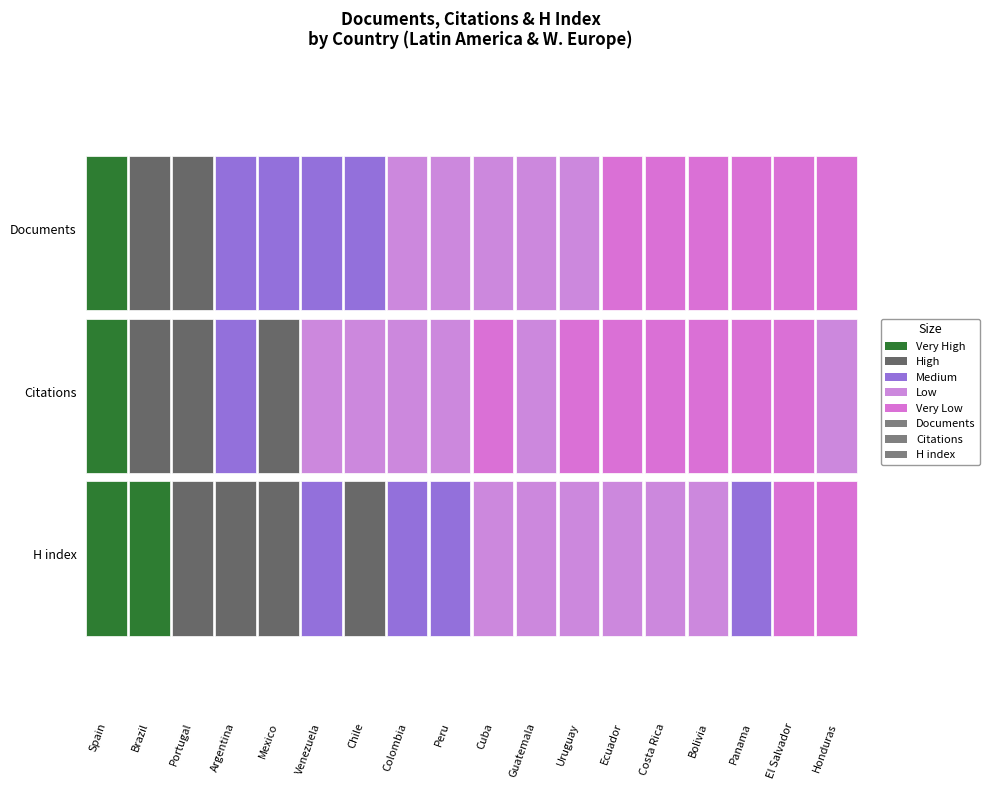

How many data points does each series have?

18